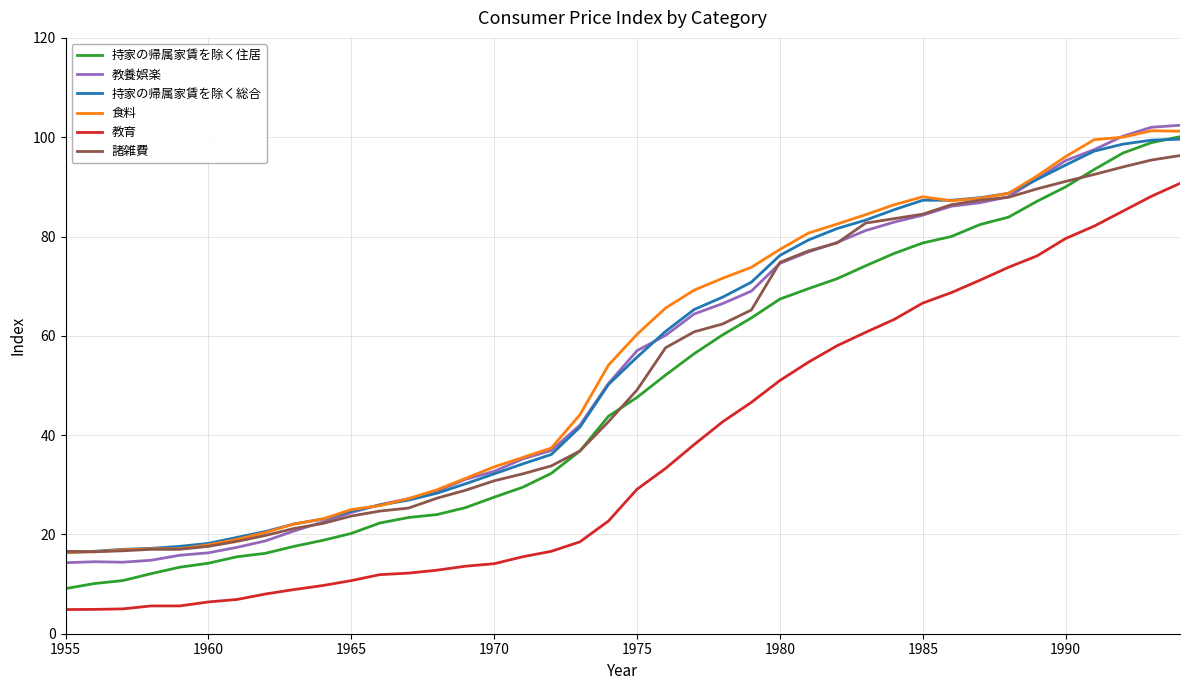

Which series has the widest spread of values?

持家の帰属家賃を除く住居